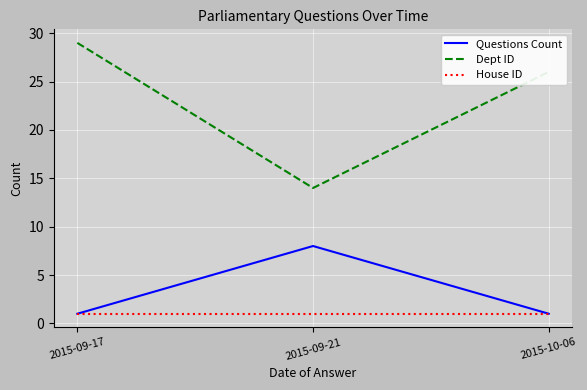

How many lines are shown in the chart?

3